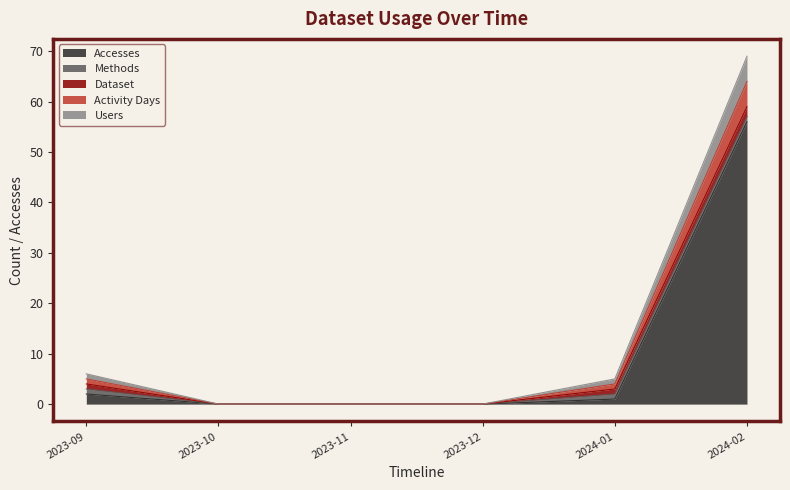

List the labels in order of Activity Days value, largest first.

2024-02, 2023-09, 2024-01, 2023-10, 2023-11, 2023-12